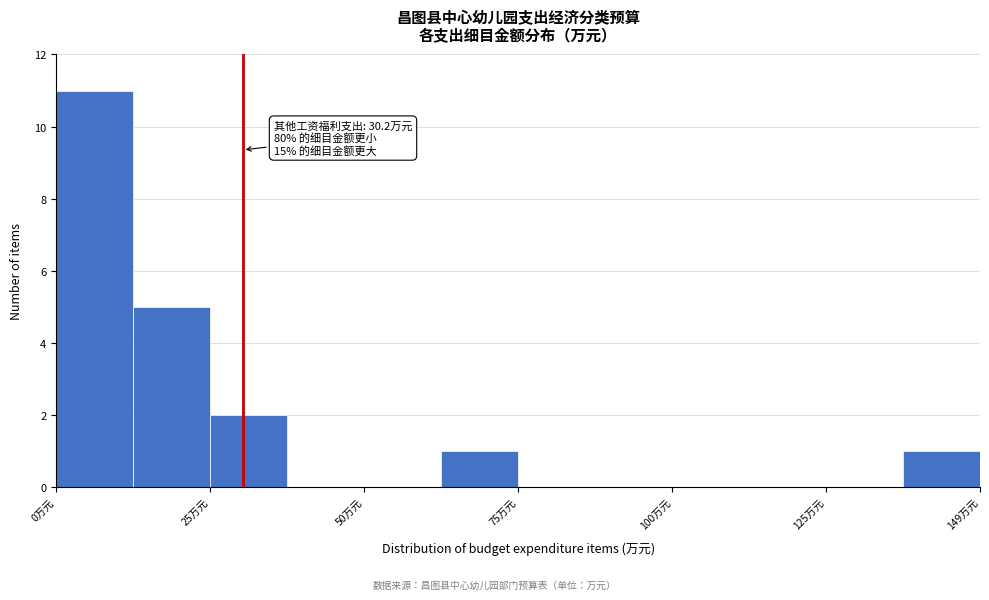

Read against the x-axis, roughly where is the centre of the tallest bar?

5